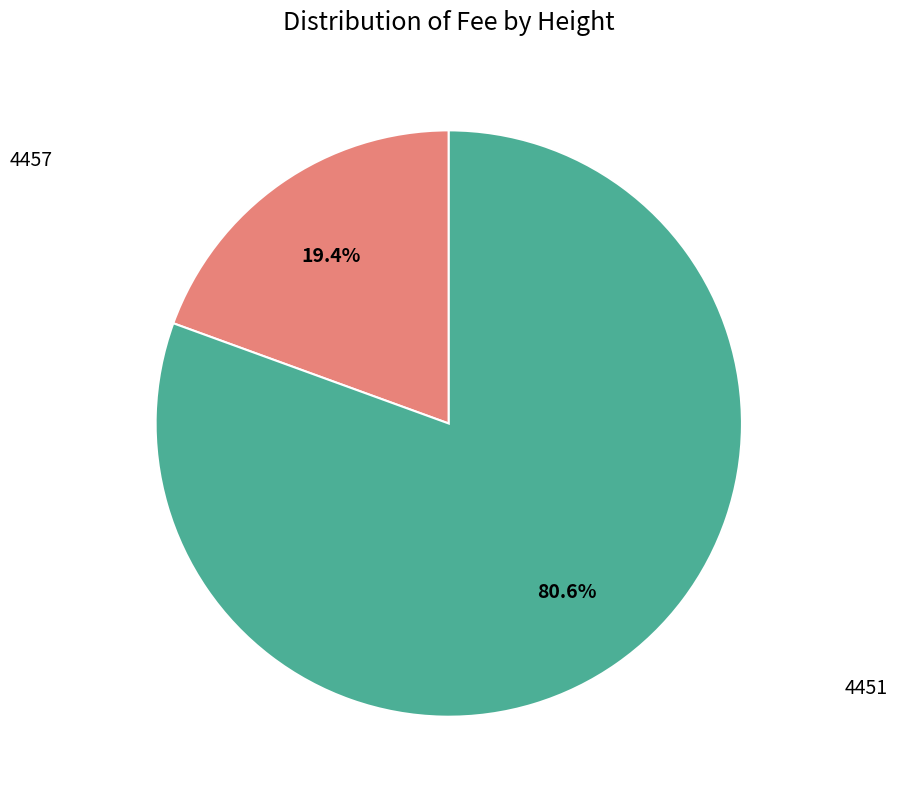

Which slice is the smallest?

4457